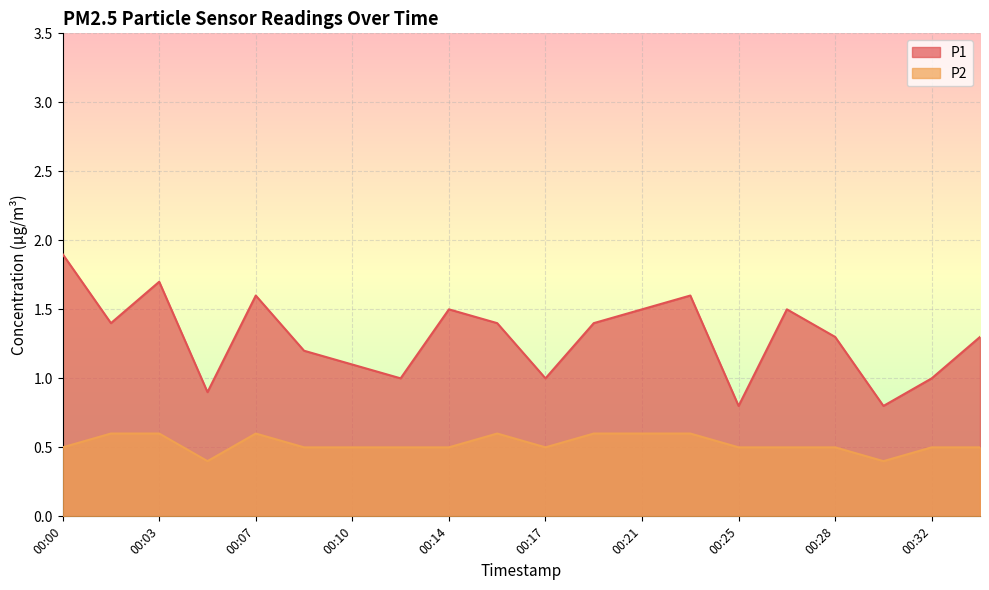

What is the difference between the maximum and second lowest values in the P2 series?

0.2